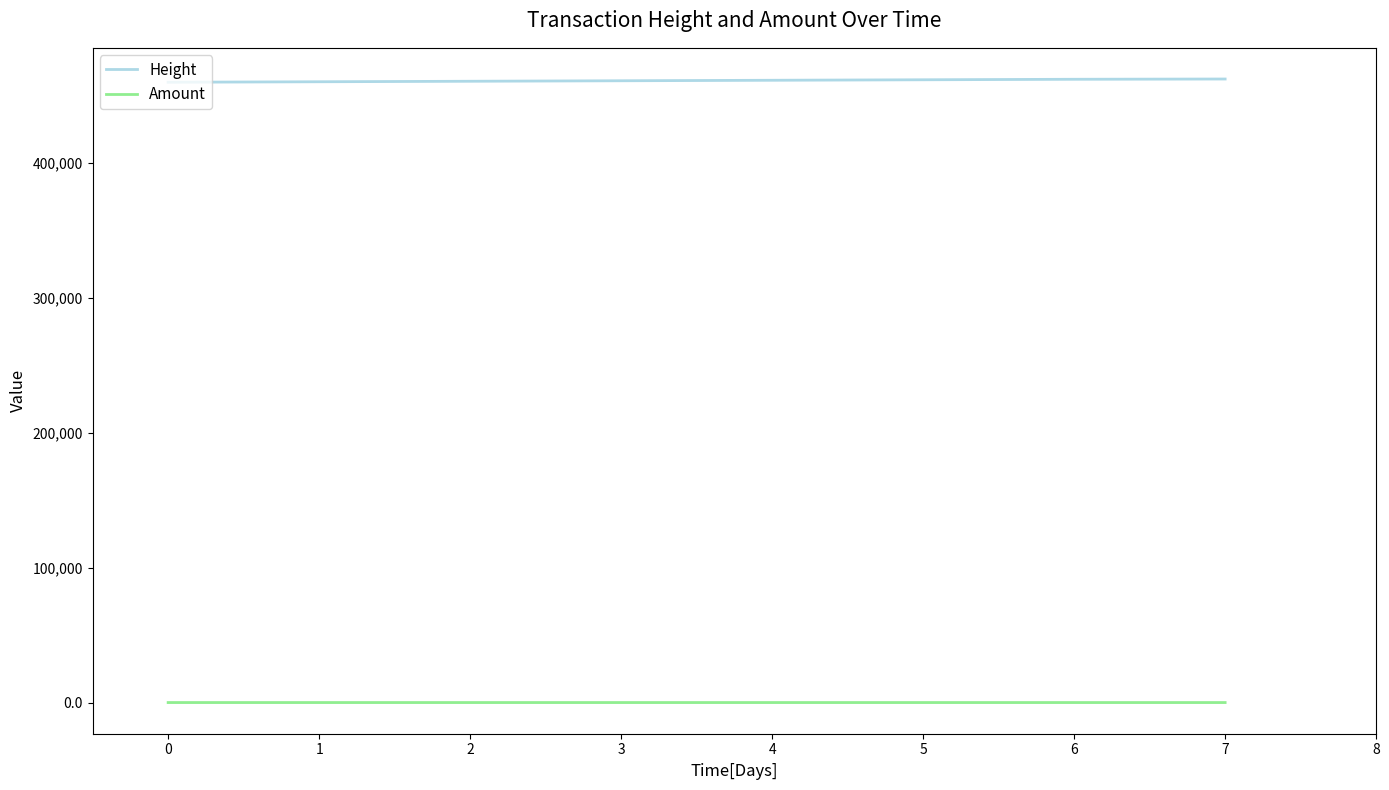

Is it true that Height equals 724229 at 0?

False